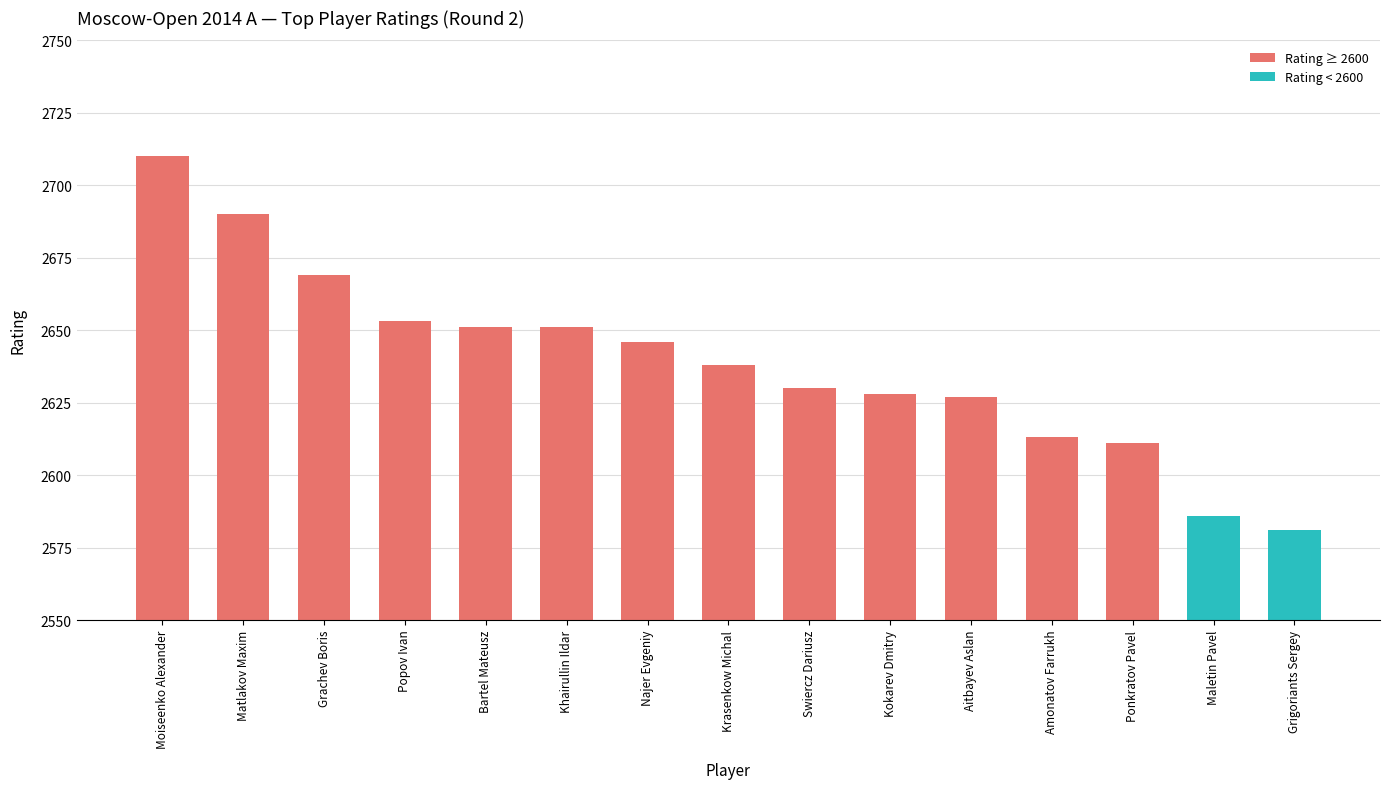

What is the ratio of the value at Kokarev Dmitry to the value at Popov Ivan?

1.0